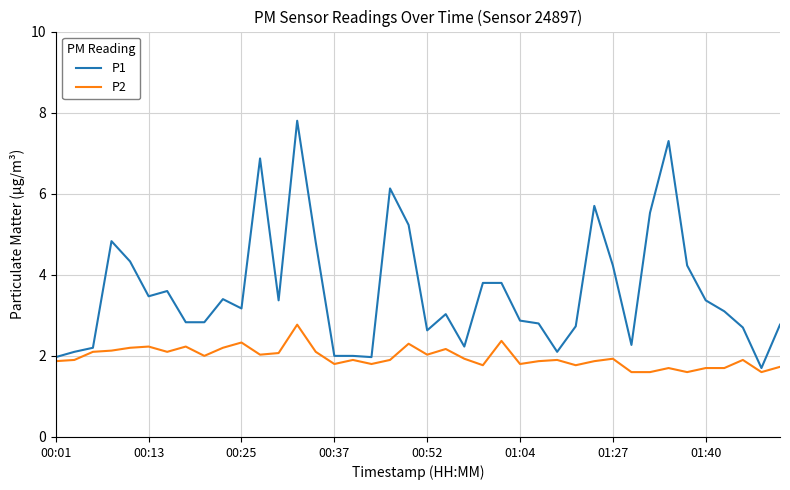

True or false: P2 and P1 cross at least once.

False